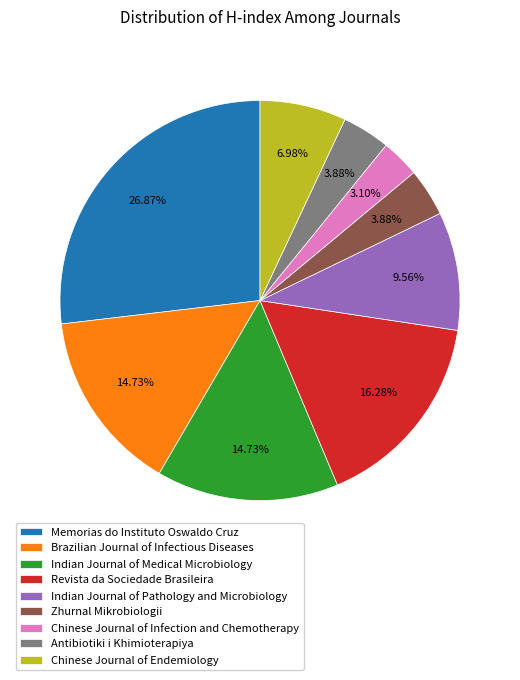

To the nearest percent, what is the difference between the largest and smallest slice percentages?

24%